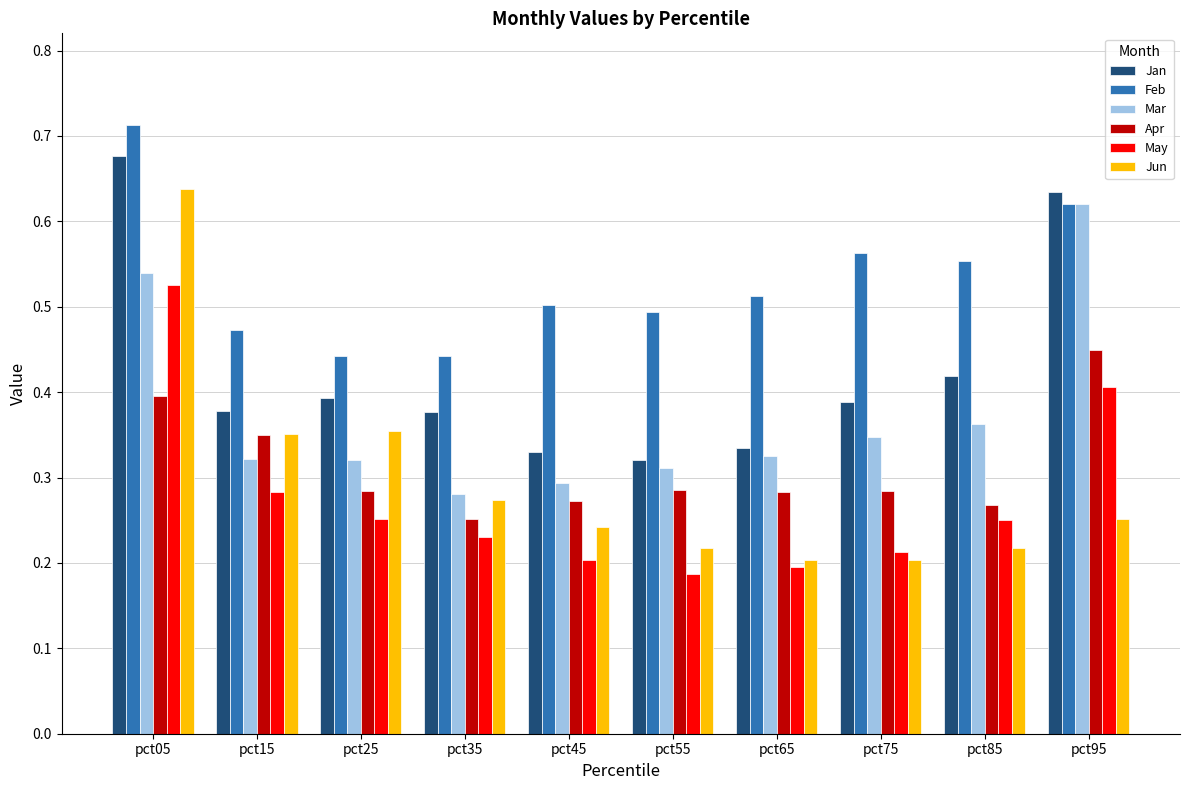

The value of Mar at pct55 is 0.4. True or false?

False